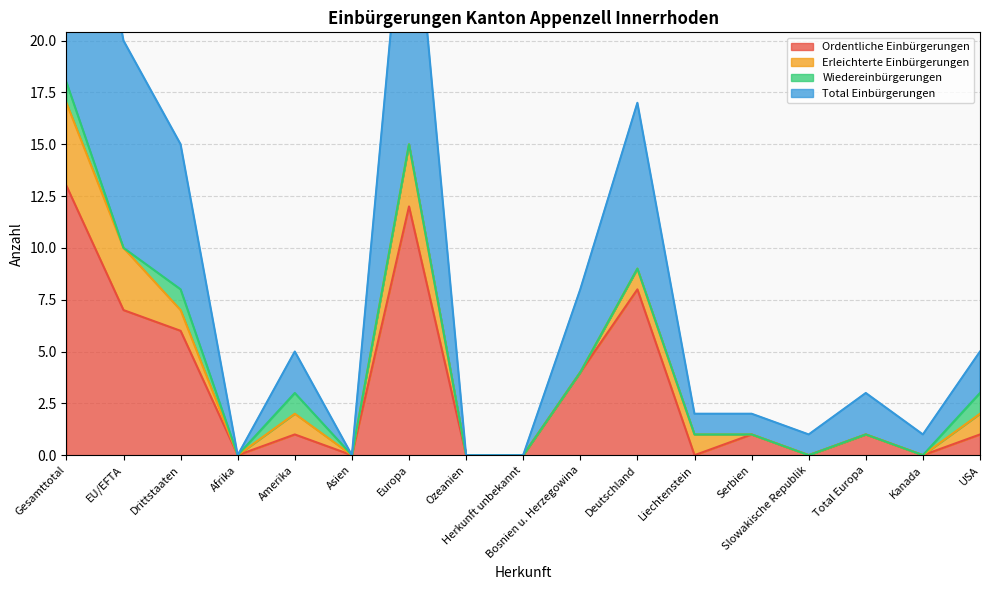

Between Serbien and Liechtenstein, which is larger?

Serbien